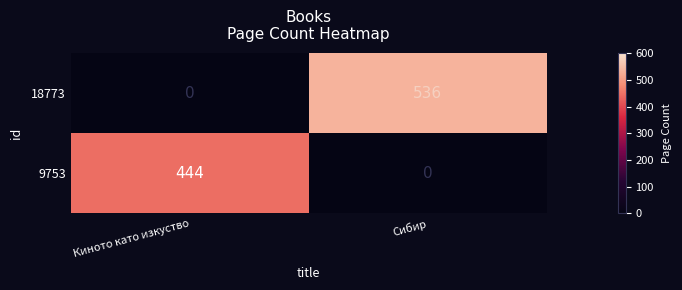

Reading left to right, list all the values displayed in this chart.

18773: Киното като изкуство=0	Сибир=536
9753: Киното като изкуство=444	Сибир=0